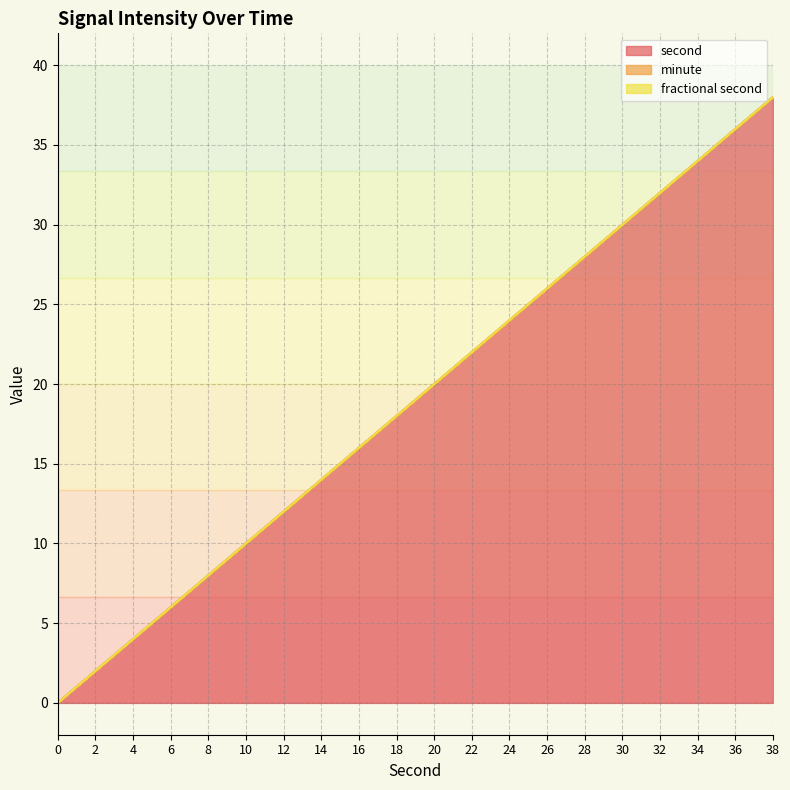

At which category is the sum across all series the highest?

38